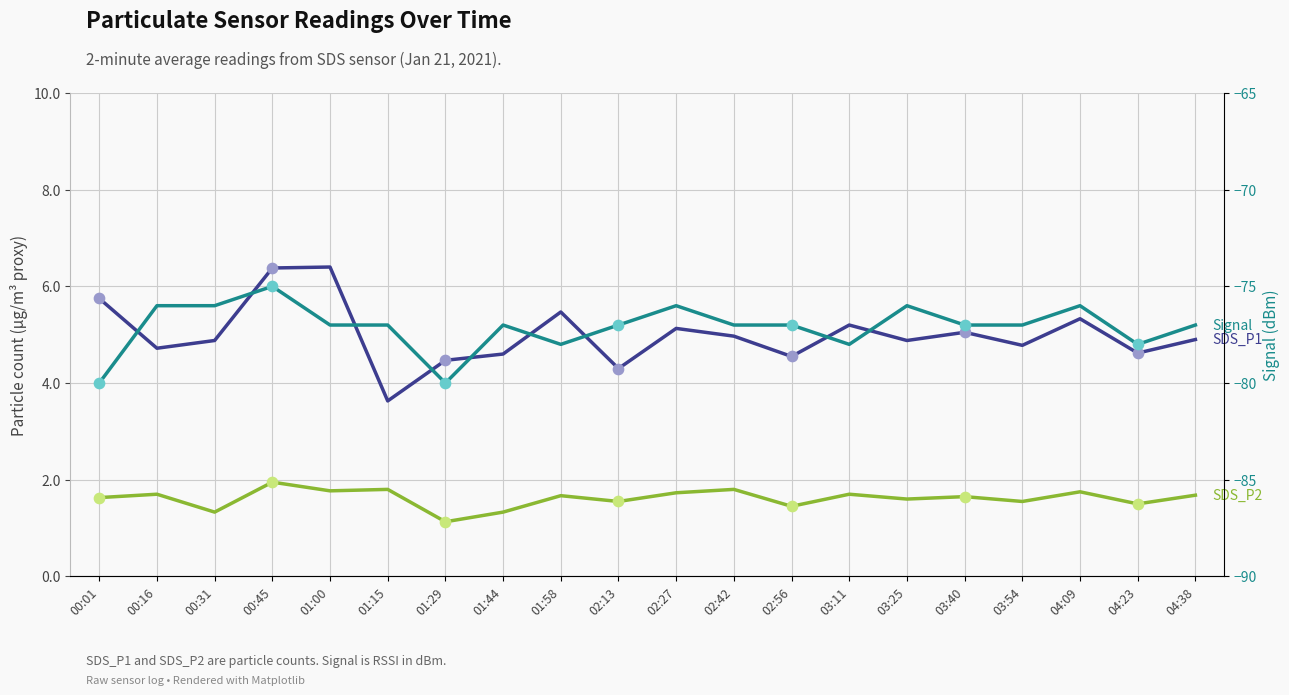

At which category is the sum across all series the highest?

00:45